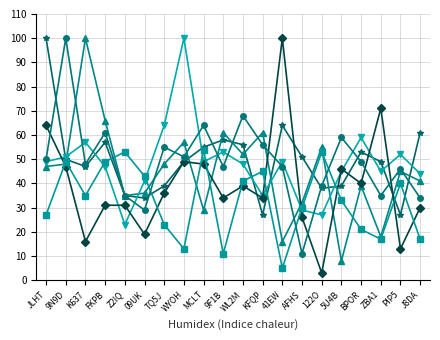

Count the number of categories in the chart.

20